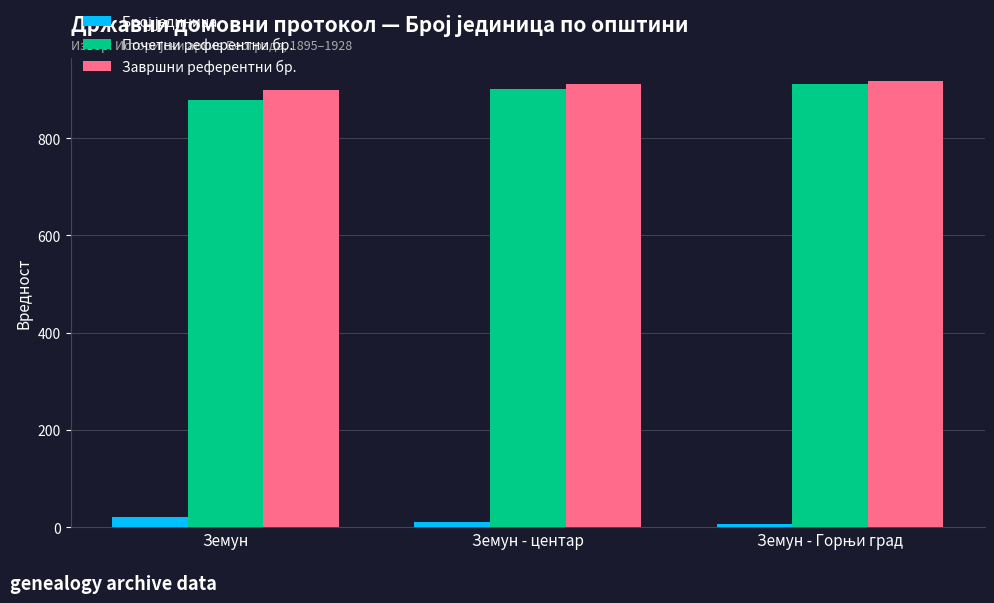

What is the greatest value displayed?

918